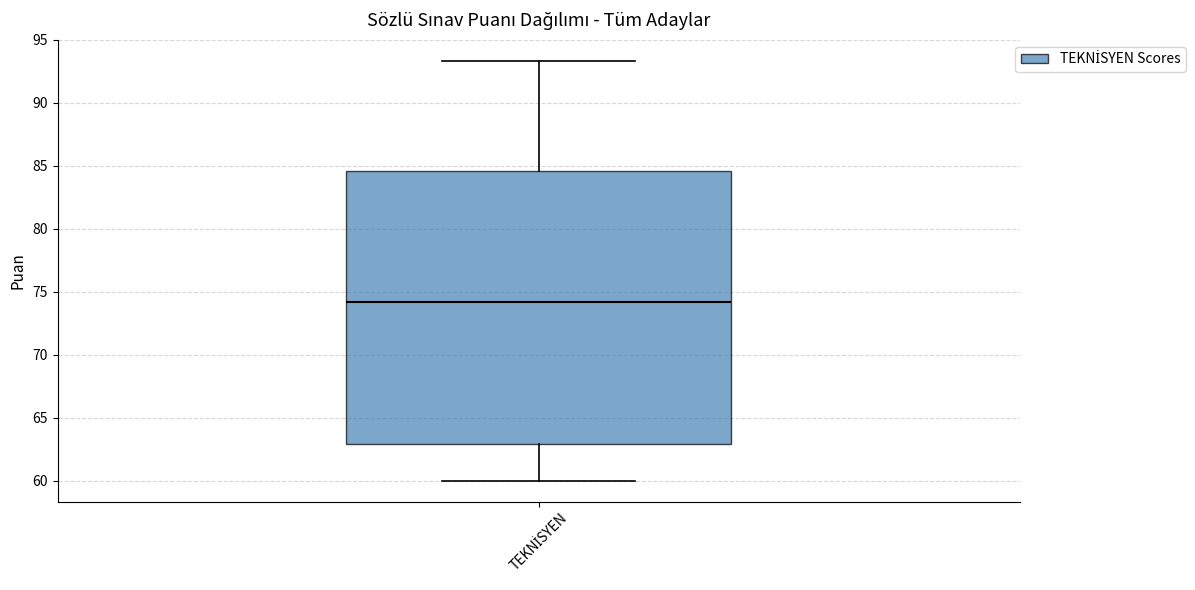

Transcribe this box plot: give where the median line is, the range the box spans, and where the two whiskers end, as read against the y-axis. The values are not printed on the chart, so give them approximately, as read against the axis.

median 74.0, box 63.0 to 84.5, whiskers 60.0 to 93.5